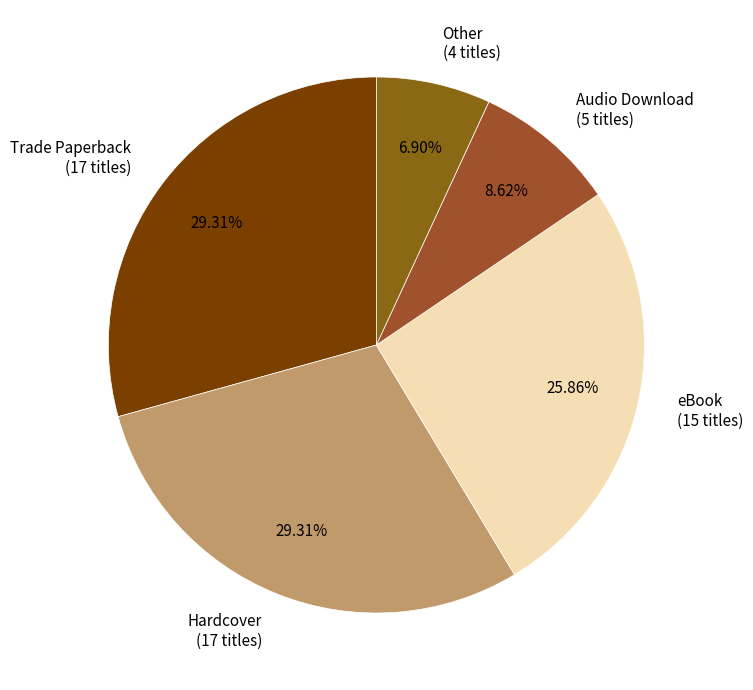

To the nearest percent, what is the average slice percentage?

20%